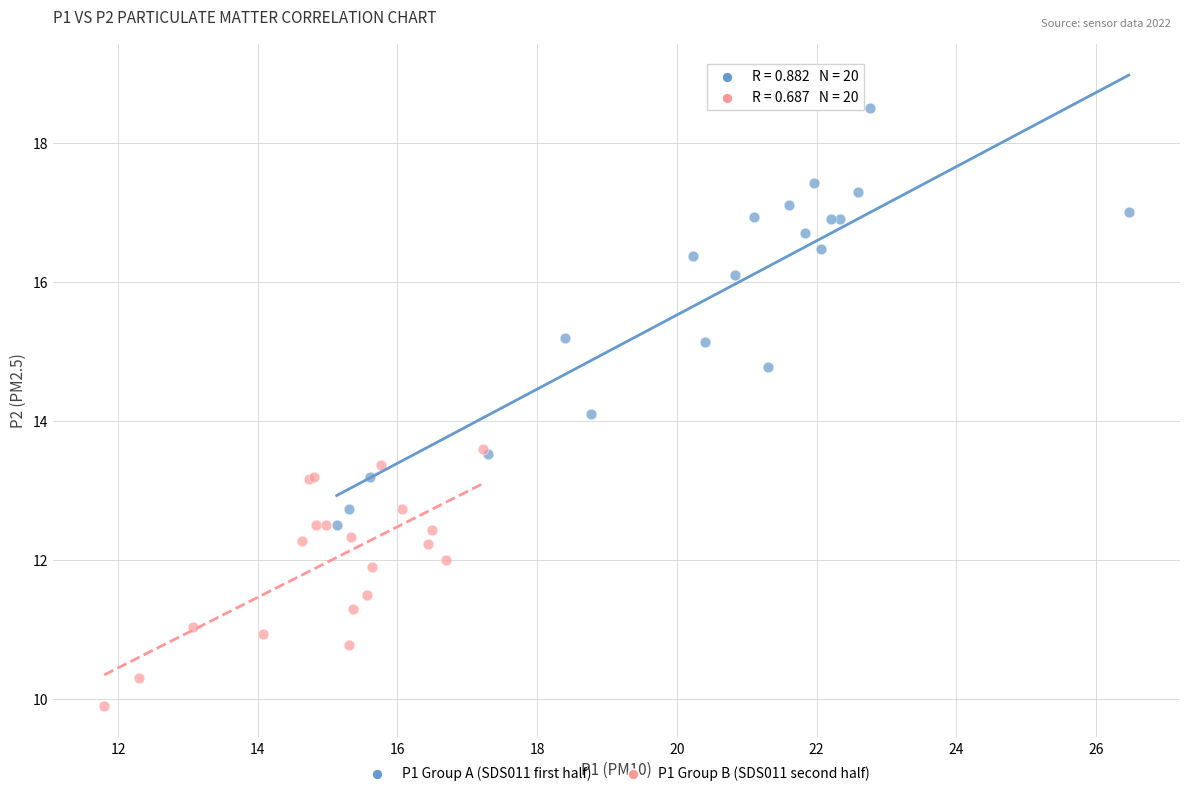

What are all the series names shown in the legend?

P1 Group A (SDS011 first half), P1 Group B (SDS011 second half)